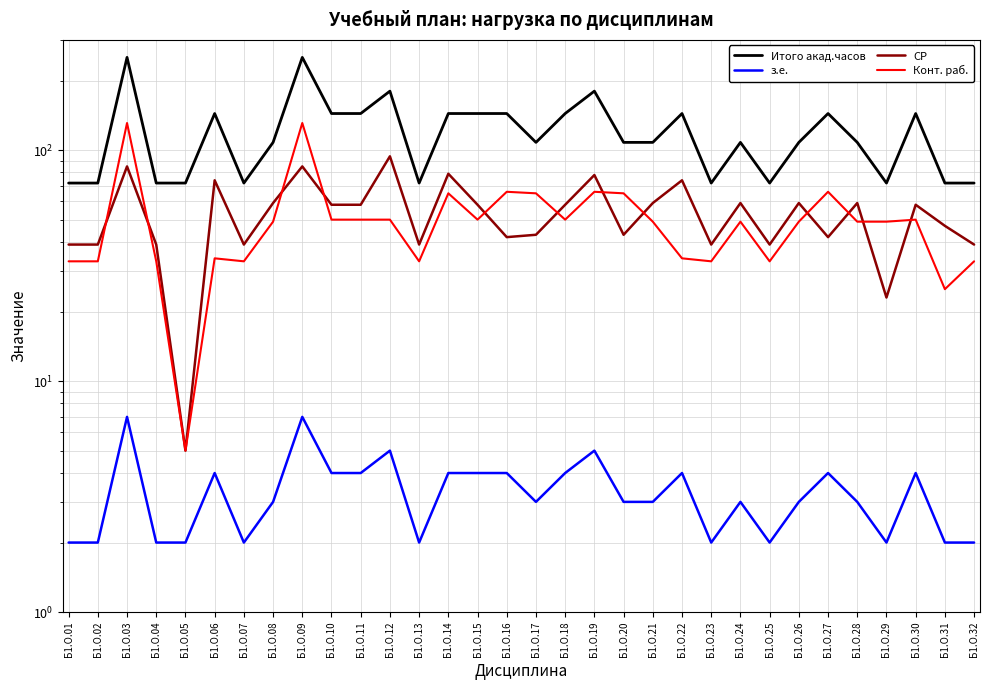

At Б1.О.17, list the series in order from smallest to largest.

з.е., СР, Конт. раб., Итого акад.часов